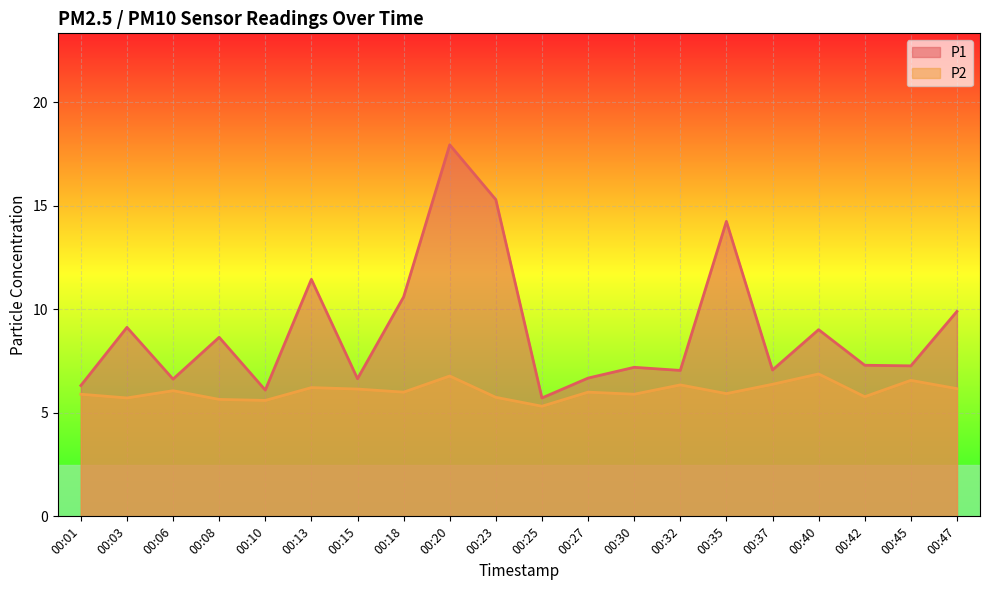

What is the highest value of the P1 series?

17.9